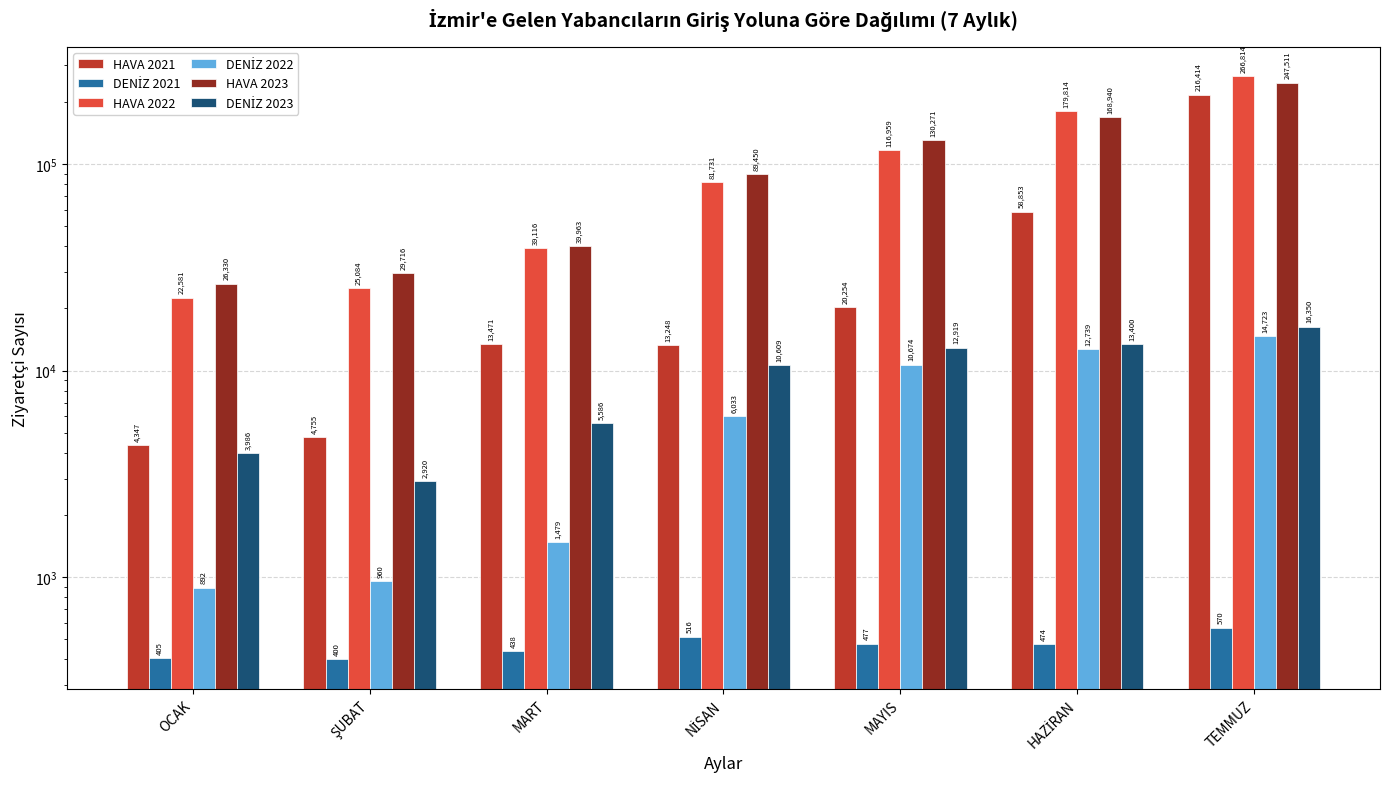

How many series are shown in this chart?

6